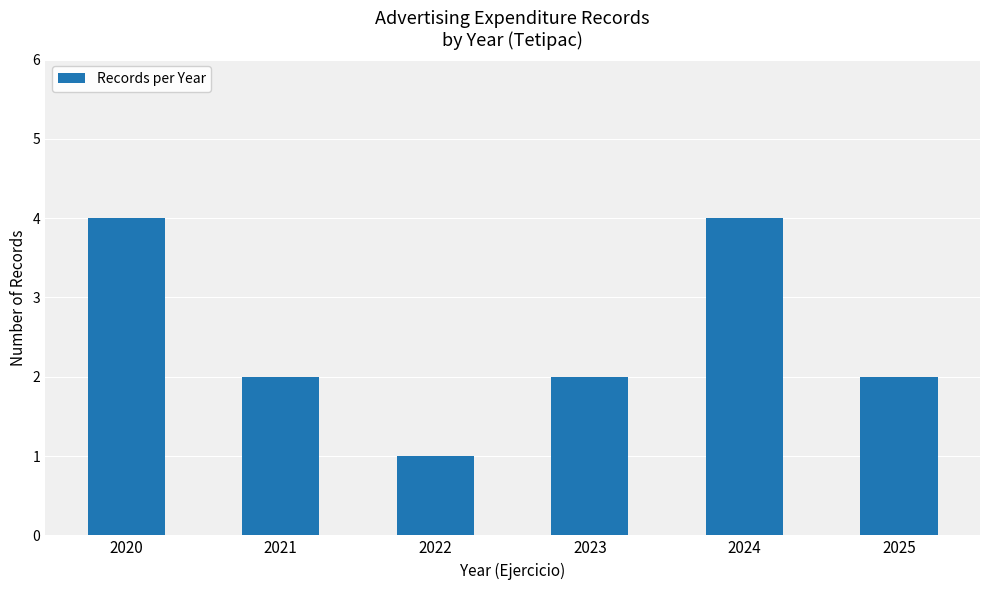

Count the values in the range 2 to 4.

5